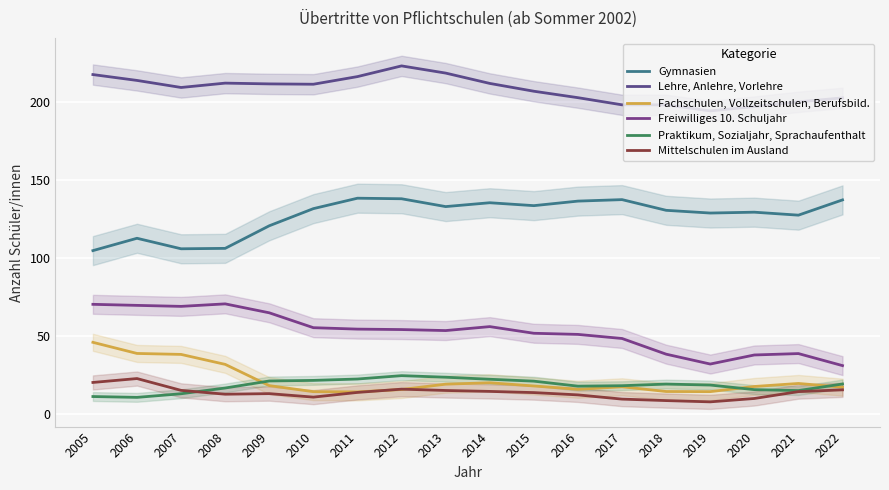

Which series changed the most between 2018 and 2020?

Praktikum, Sozialjahr, Sprachaufenthalt